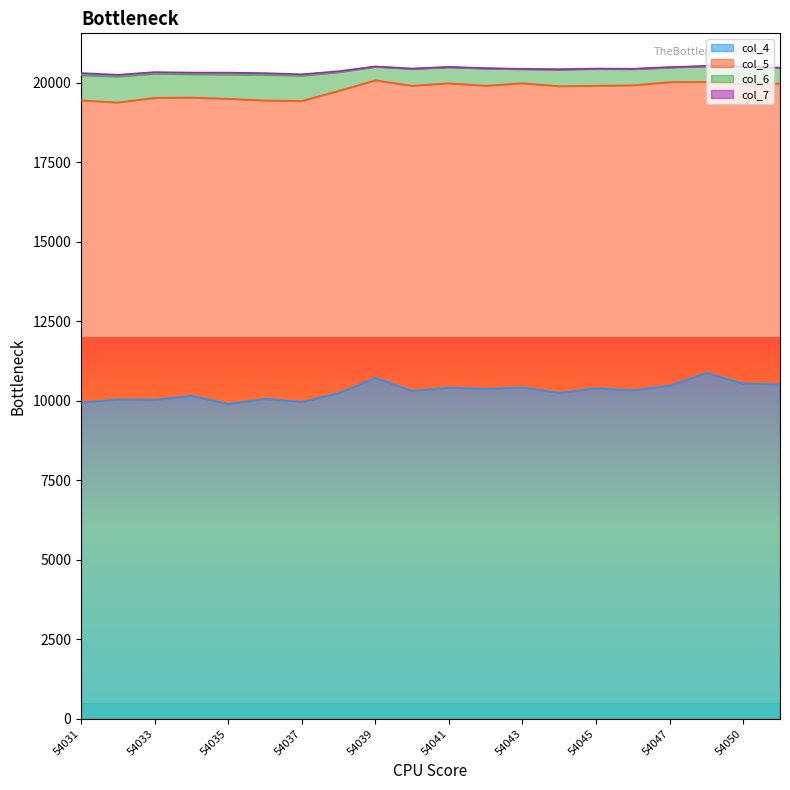

The value of col_4 at 54031 is 16872. True or false?

False